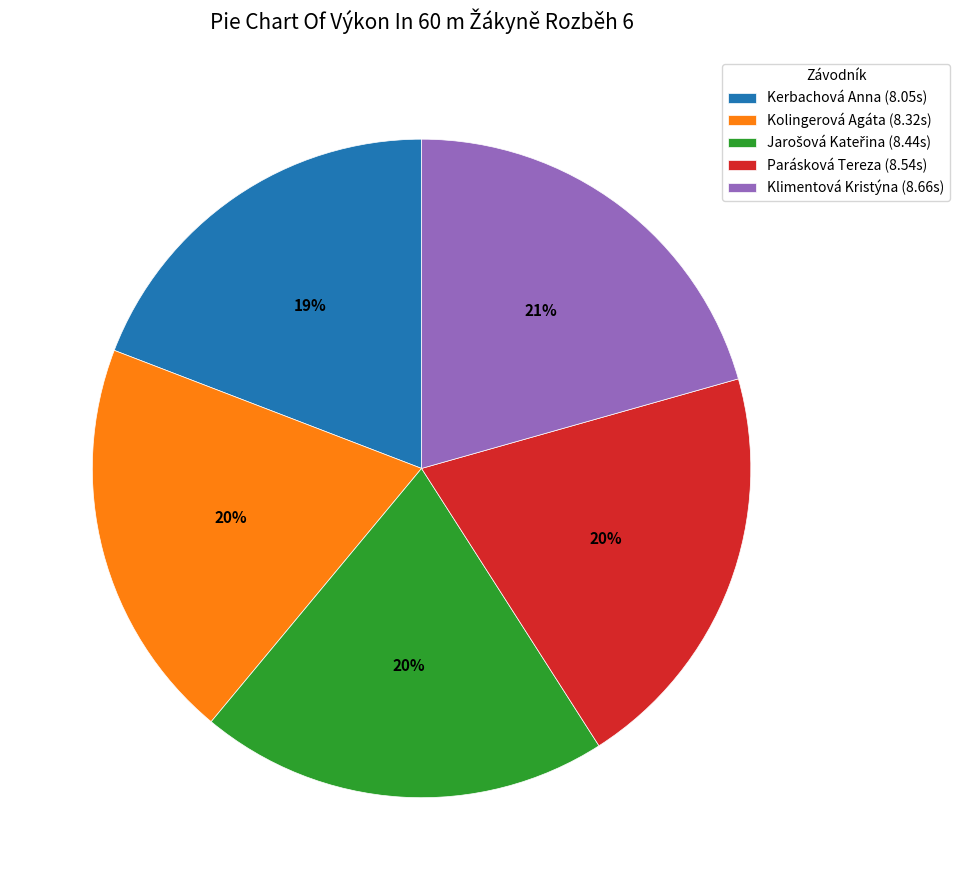

To the nearest percent, what is the average slice percentage?

20%